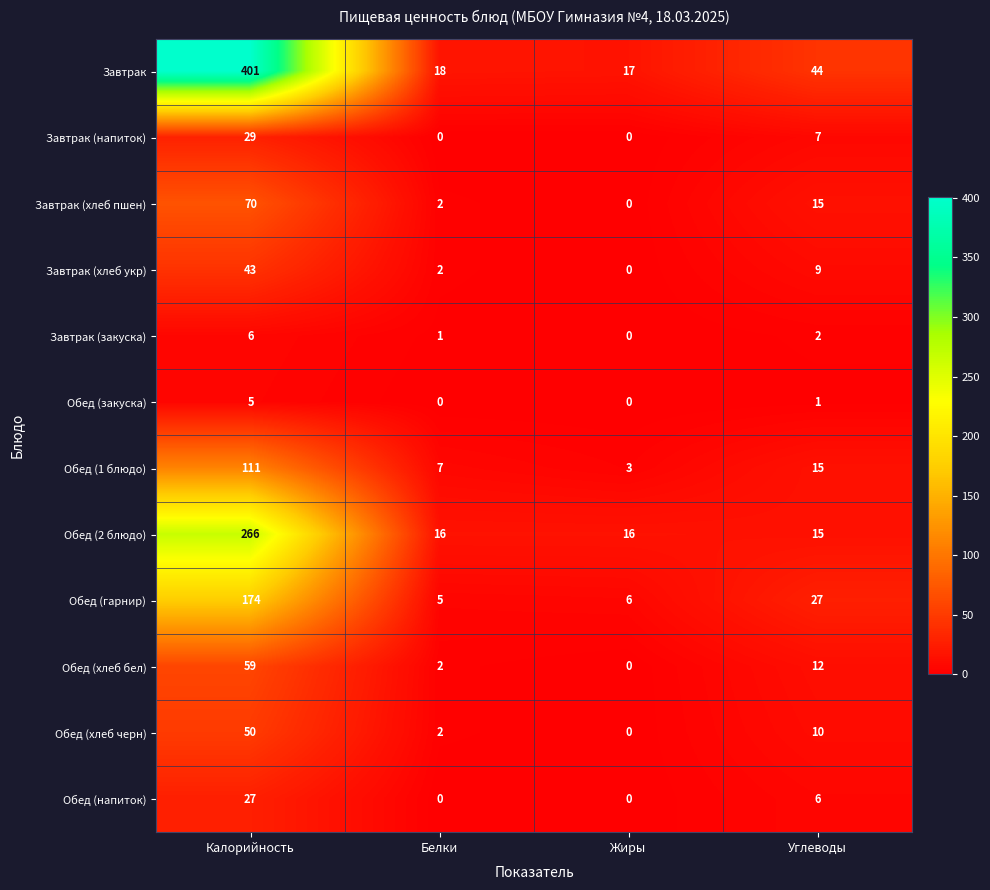

Where does the Обед (гарнир) series first go above 27?

Калорийность